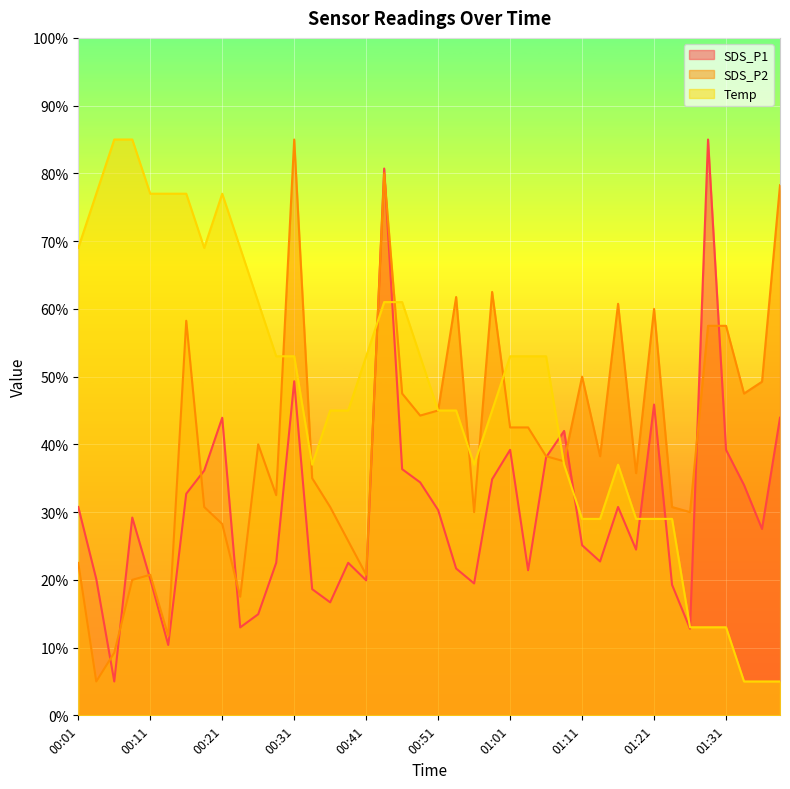

Where do Temp and SDS_P2 first cross each other?

00:29 and 00:31